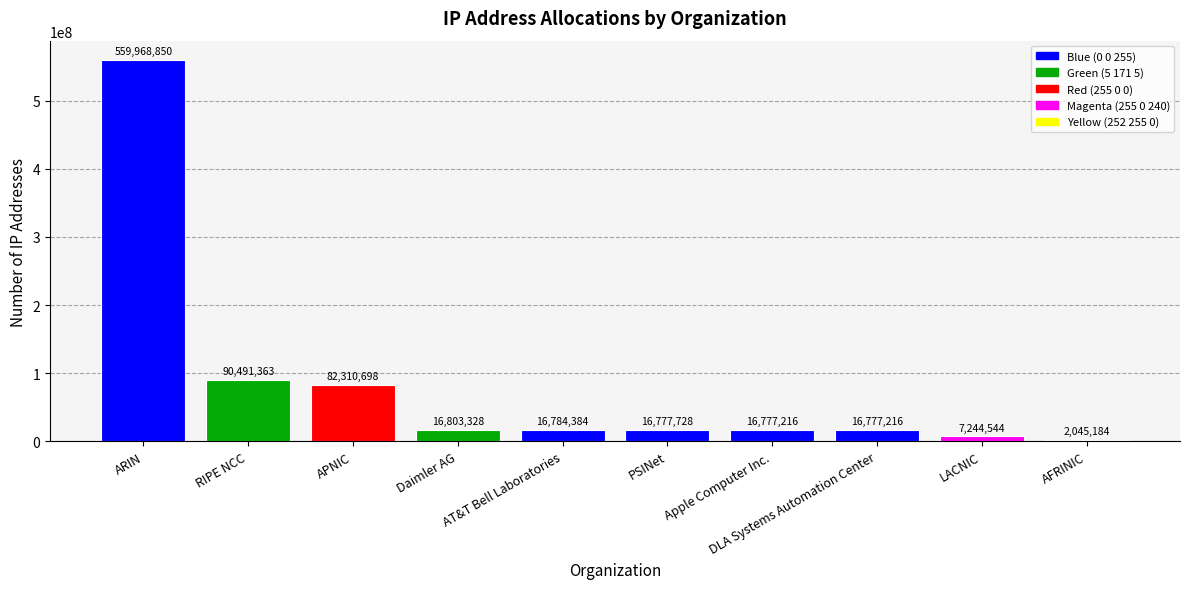

What is the value of the 2nd bar from the left?

90491363